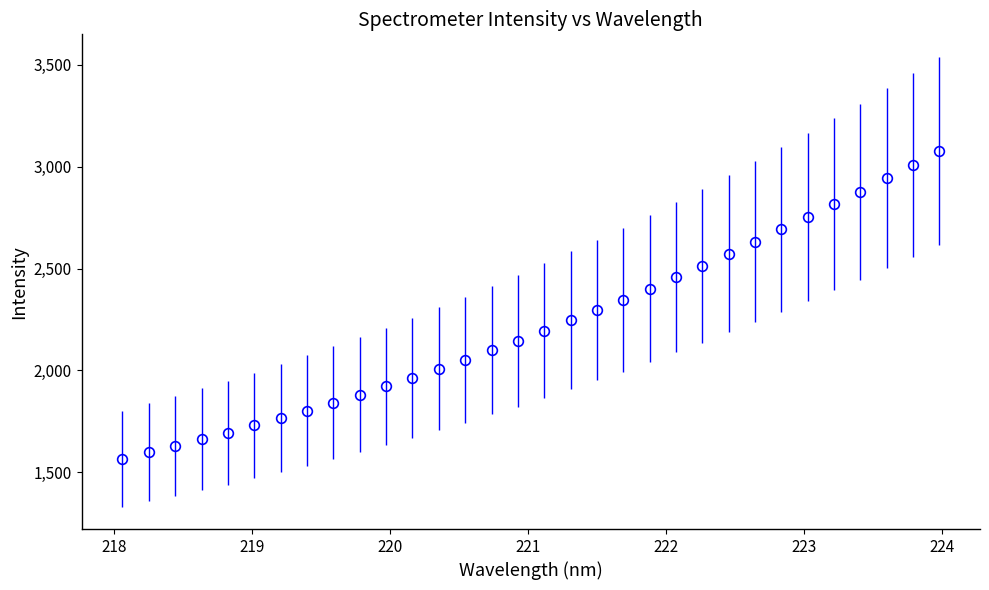

What is the value of the 19th point from the left?

2296.6